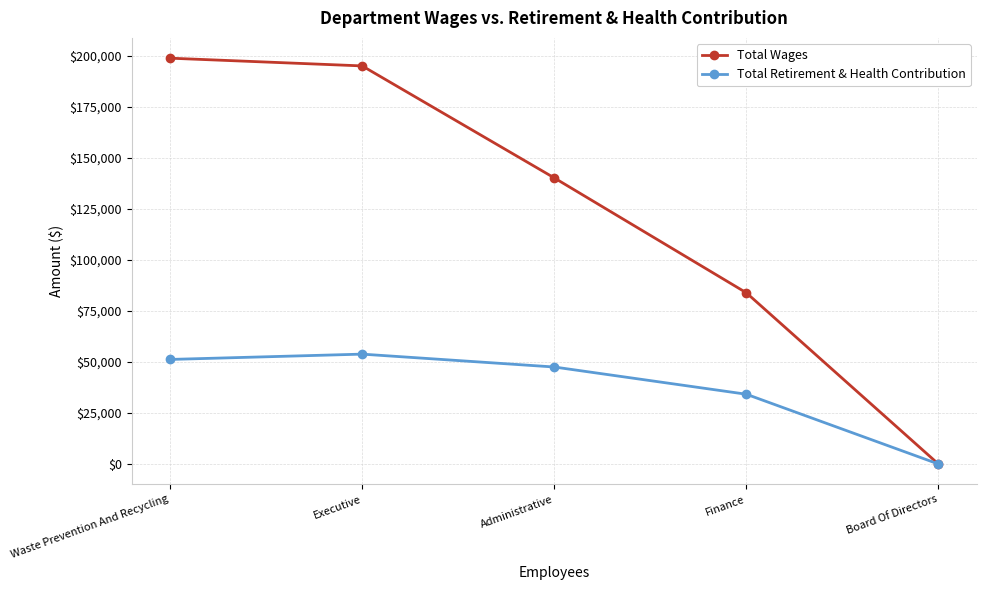

What is the spread (max minus min) of values at Executive?

141233